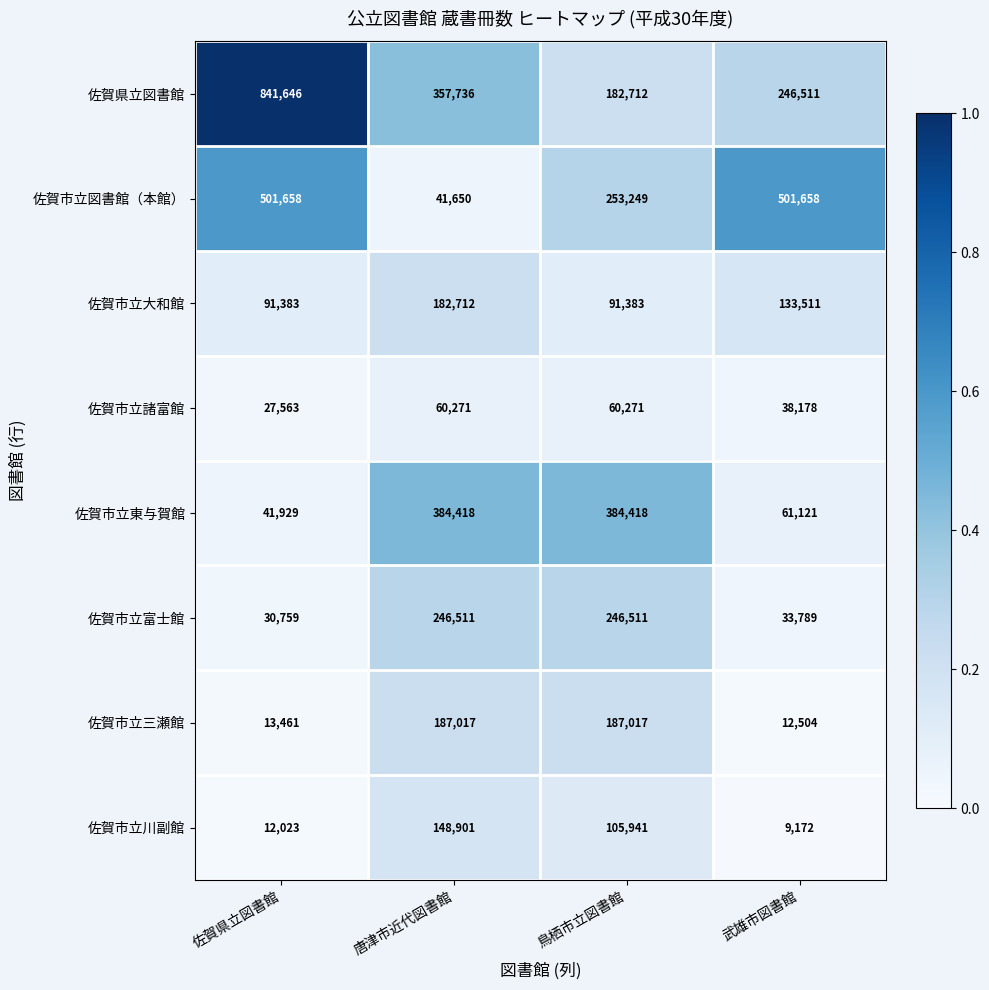

Which series has the largest range (max minus min)?

佐賀県立図書館